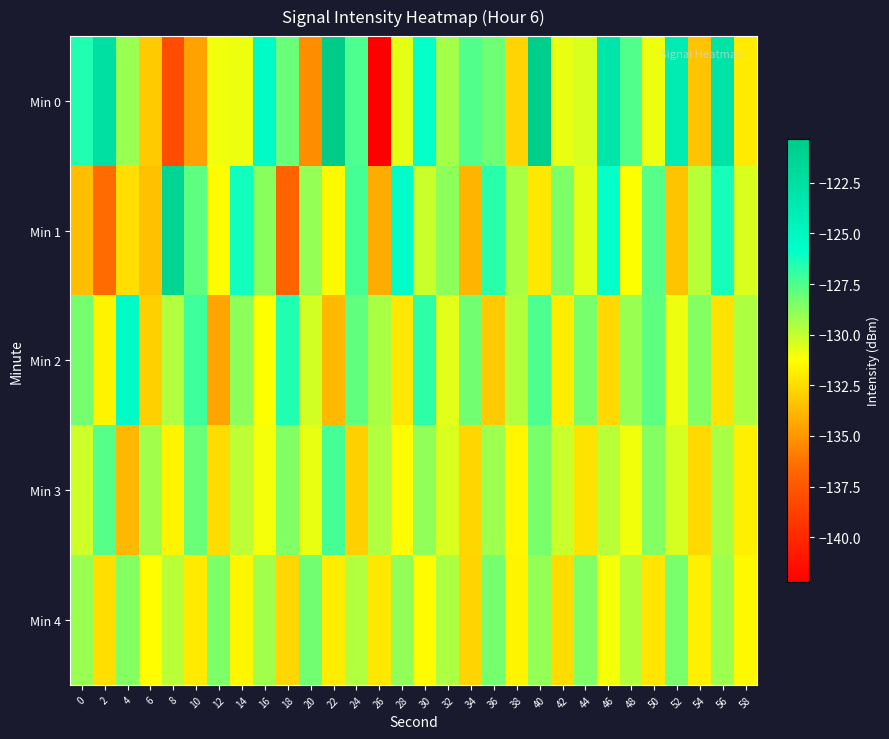

Which series changed the most between 42 and 56?

Min 0